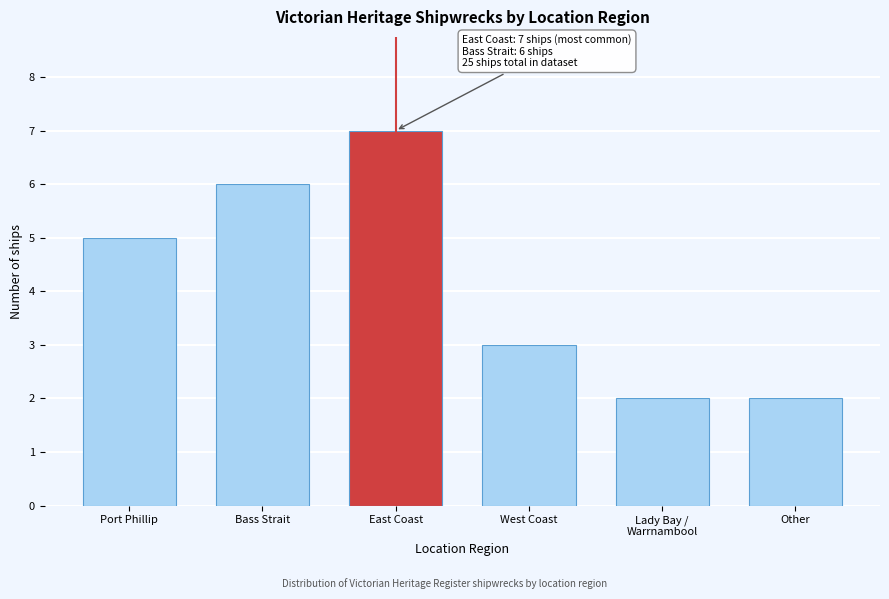

Reading right to left, list all the values displayed in this chart.

2	2	3	7	6	5